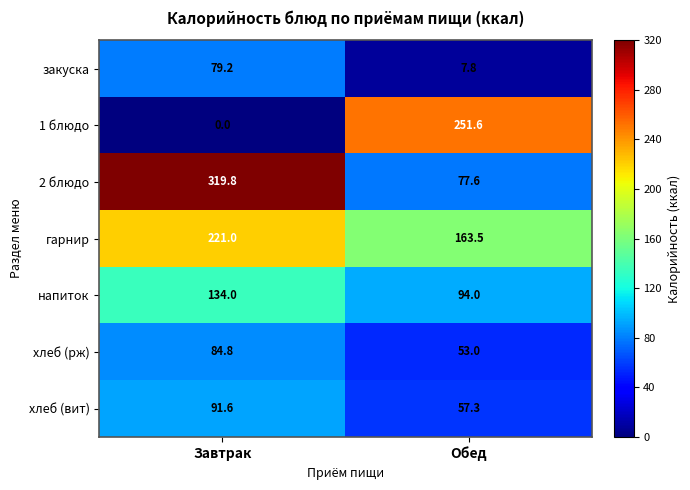

The 1 блюдо series shows 62.6 at Обед. True or false?

False